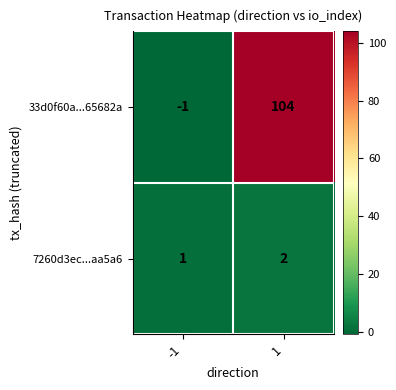

Which series has the largest total across all categories?

33d0f60a...65682a